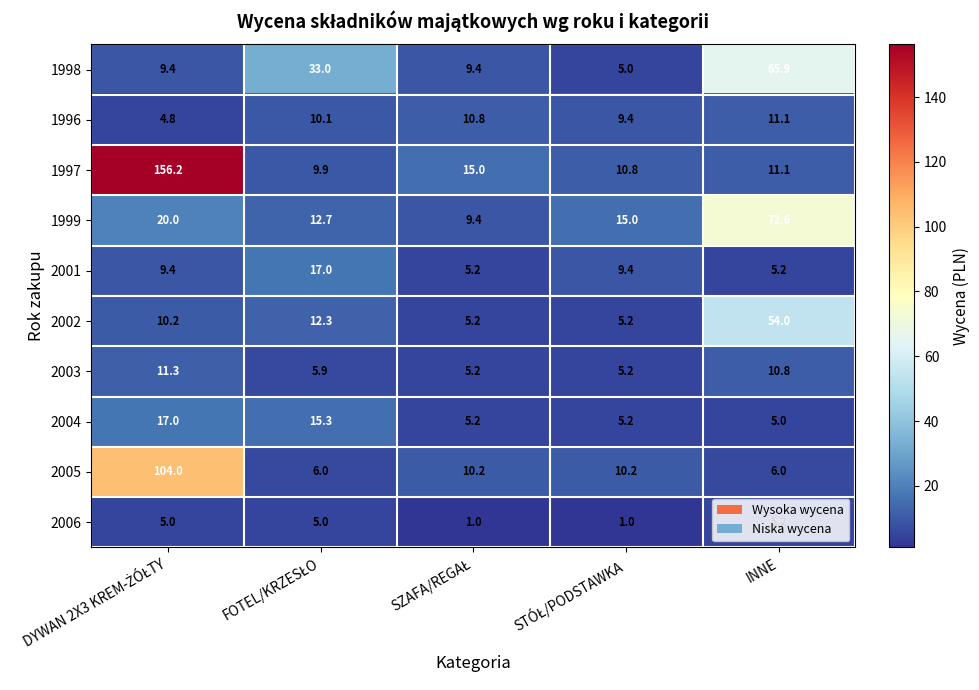

What is the average value of the 2001 series?

9.2